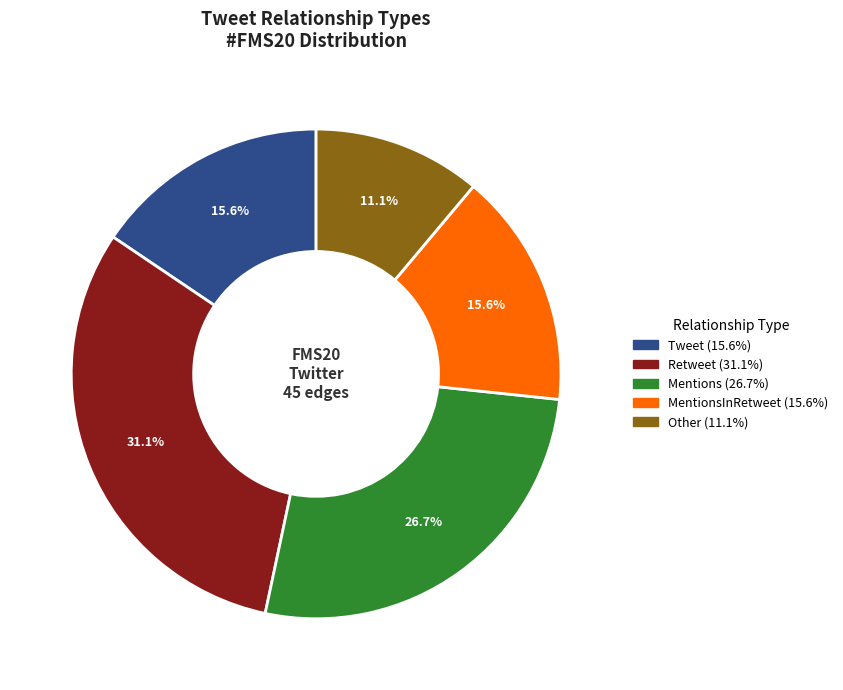

Is there a majority slice in this chart?

No